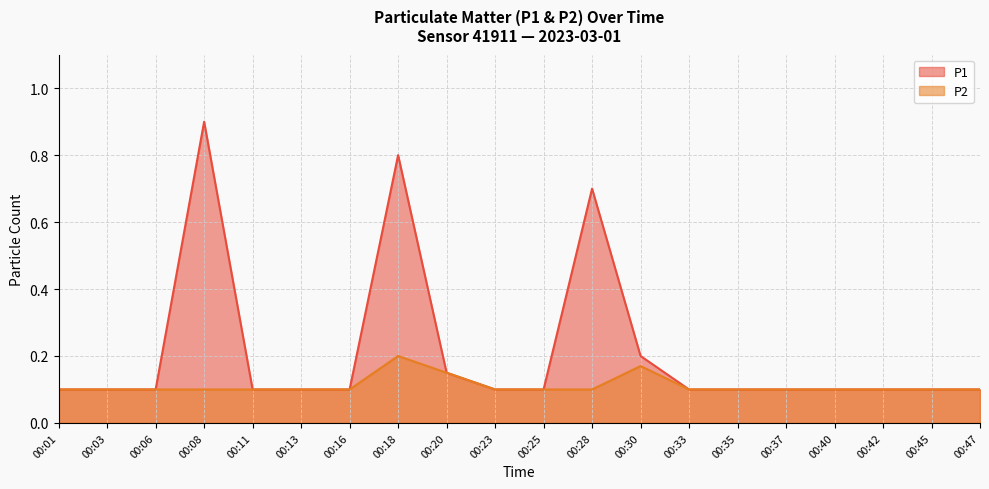

Count the P1 values in the range 0 to 1.

20